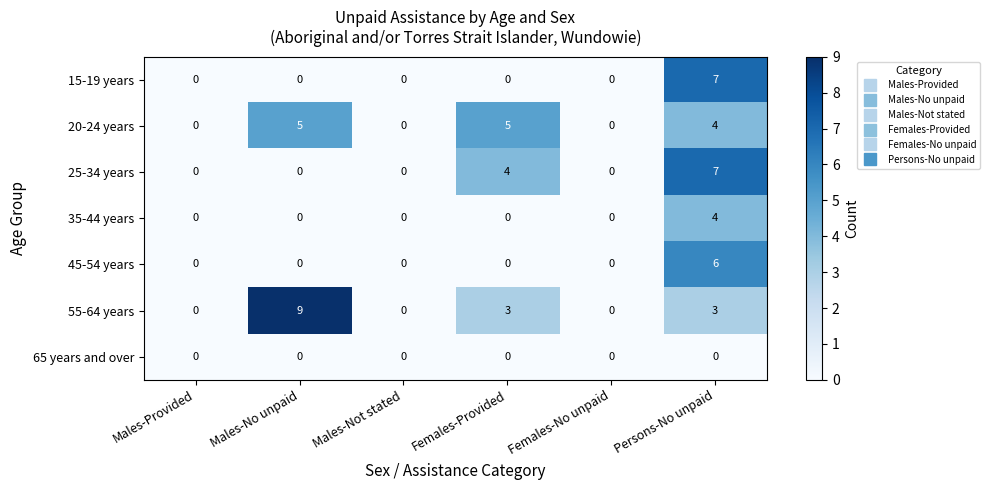

What is the total value across all series at Females-Provided?

12